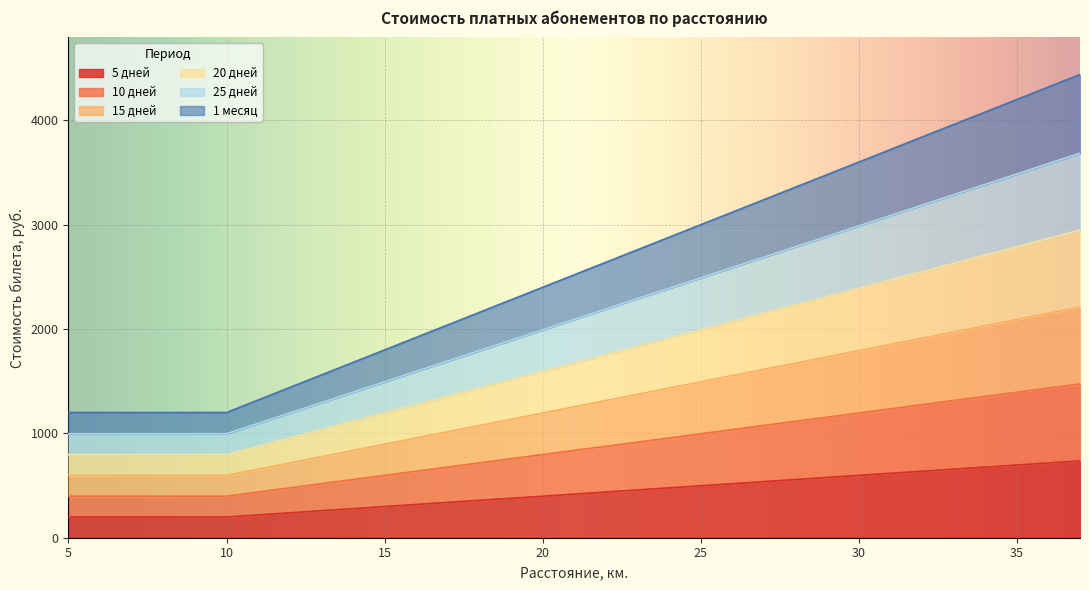

What is the lowest value of the 10 дней series?

398